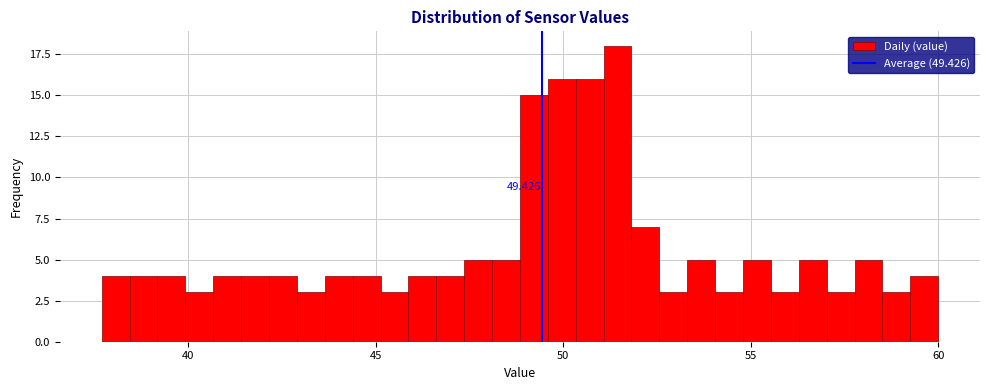

Read against the x-axis, roughly where is the centre of the tallest bar?

51.5